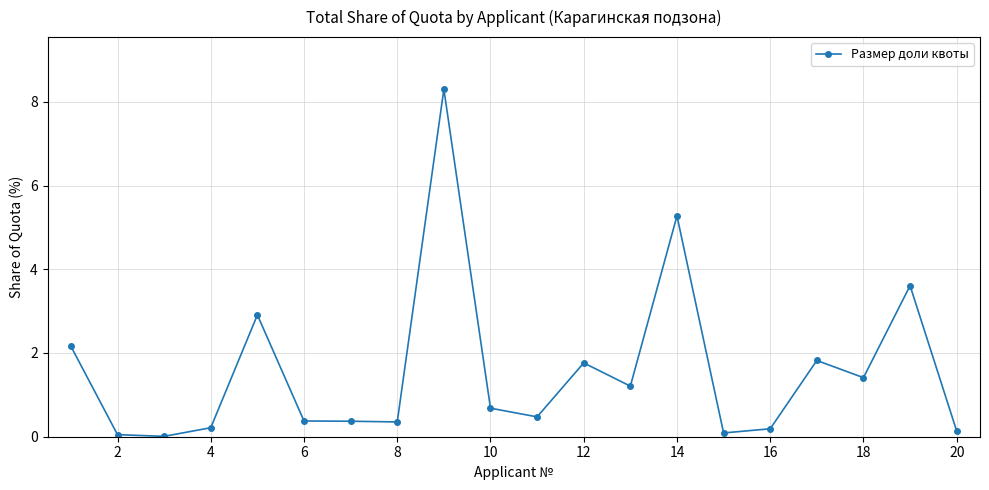

What is the greatest value displayed?

8.3